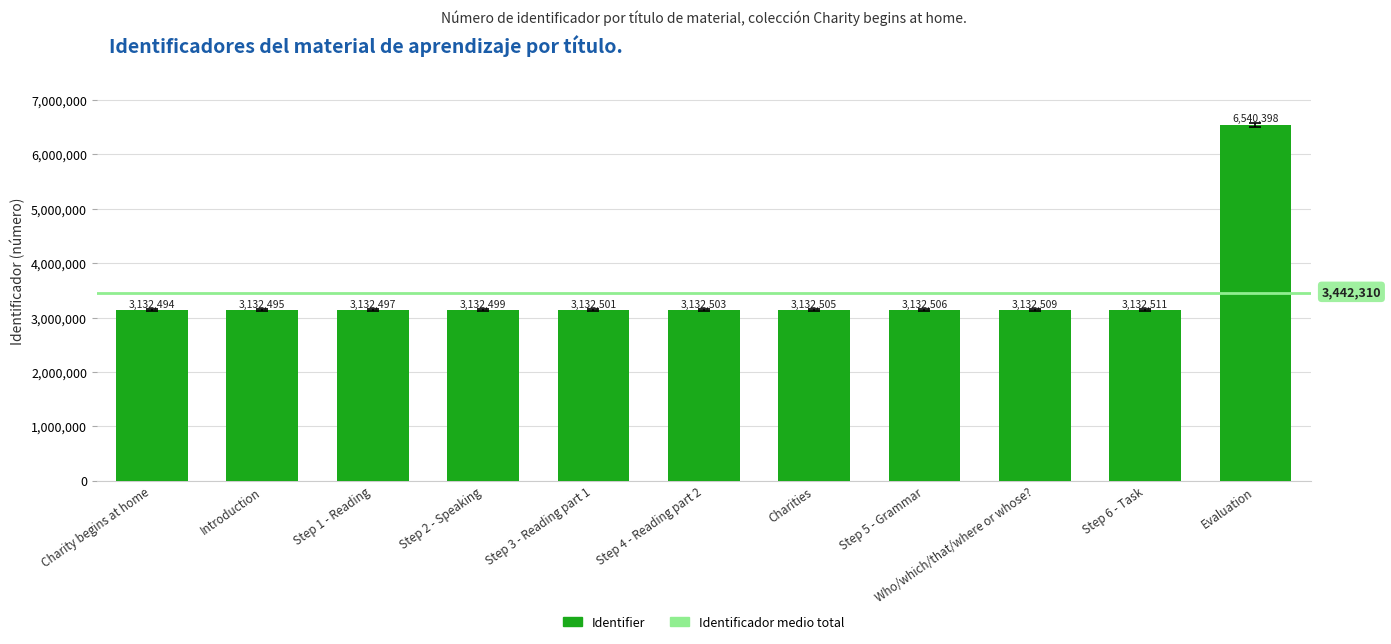

What is the average value?

3442311